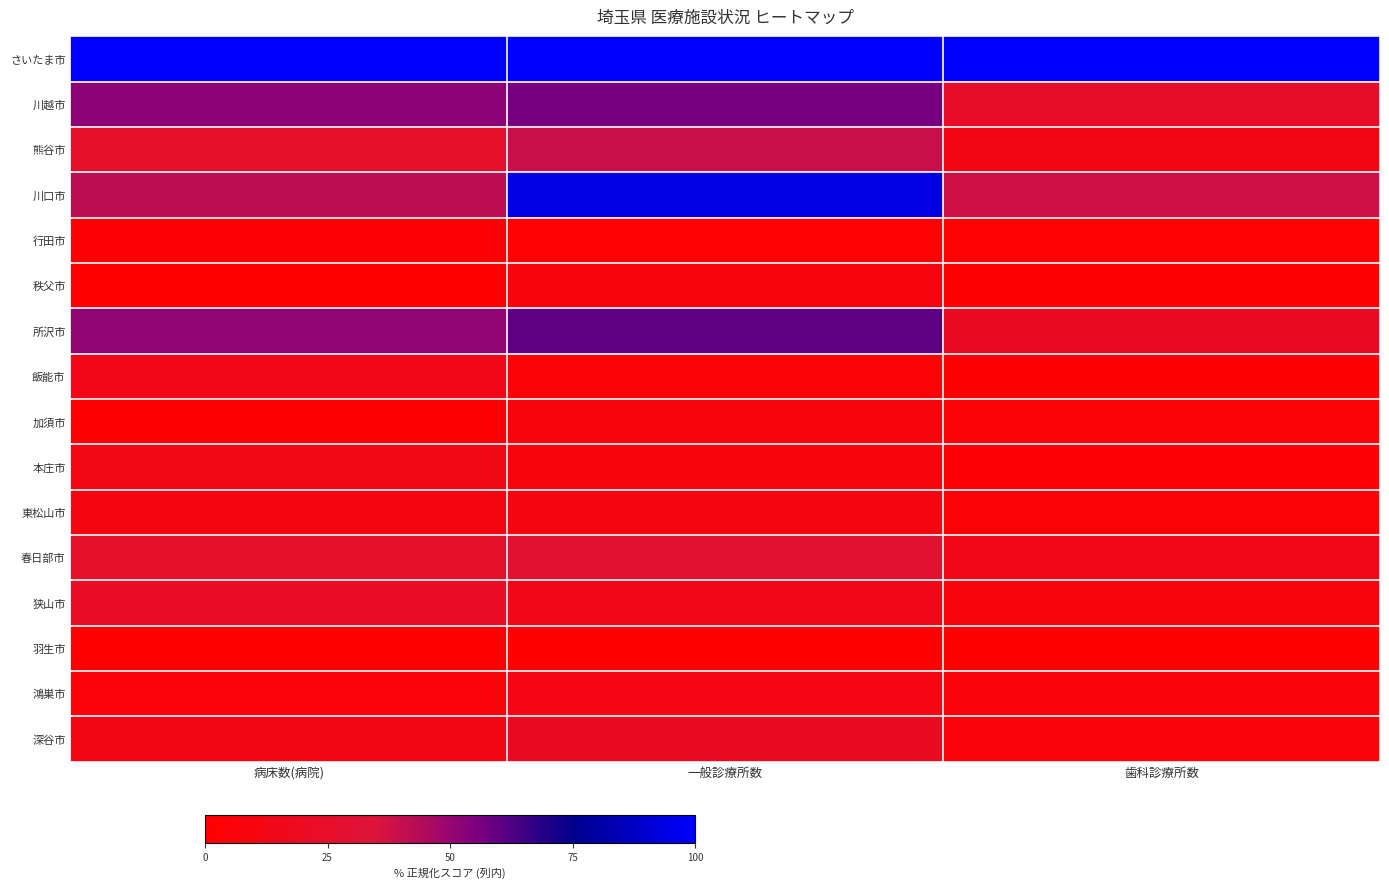

At 一般診療所数, list the series in order from smallest to largest.

羽生市, 行田市, 飯能市, 加須市, 本庄市, 秩父市, 東松山市, 鴻巣市, 狭山市, 深谷市, 春日部市, 熊谷市, 川越市, 所沢市, 川口市, さいたま市